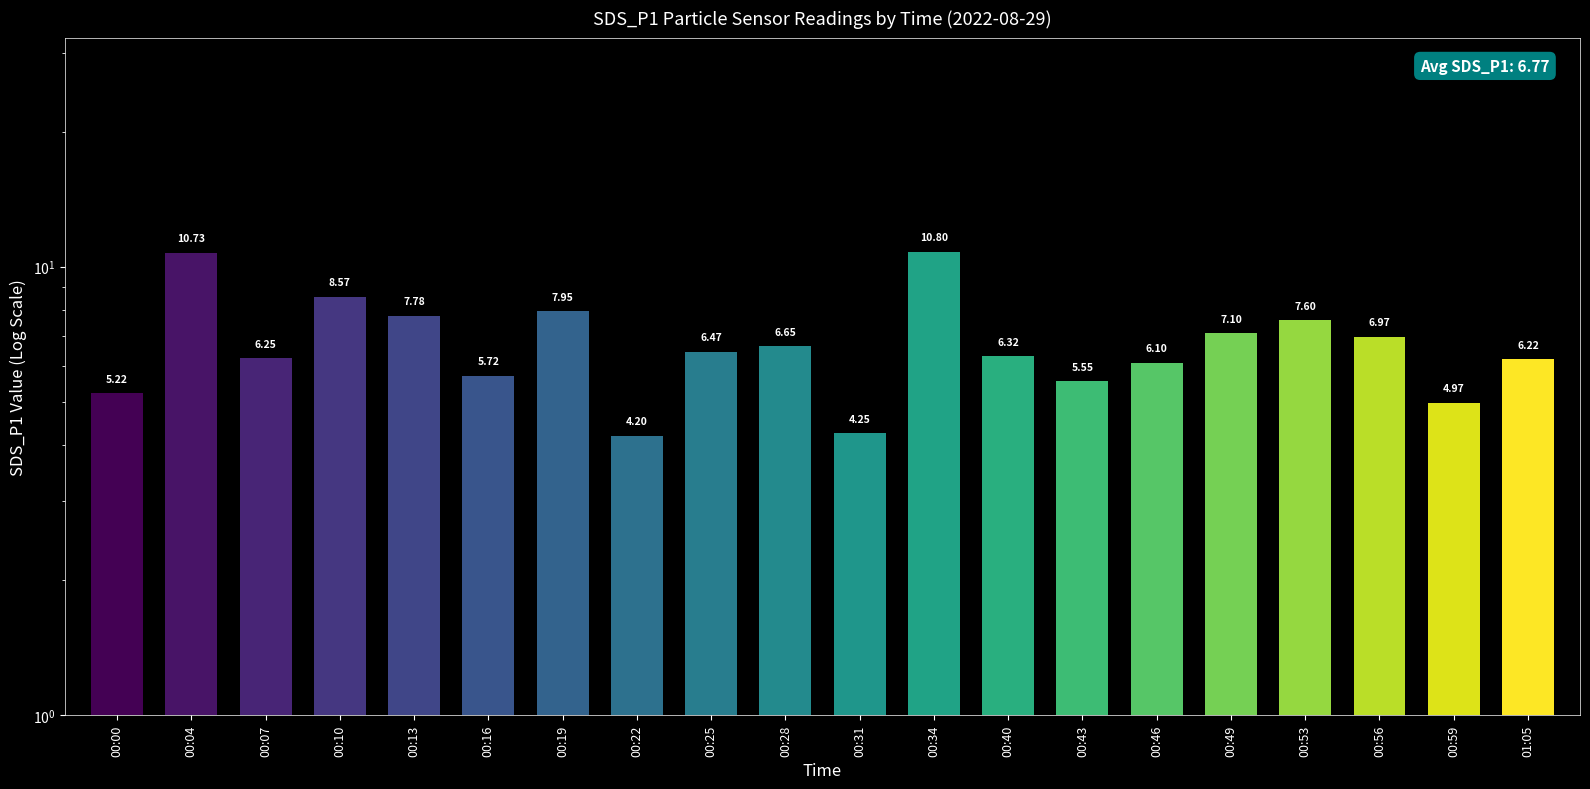

Does the chart contain any negative values?

No